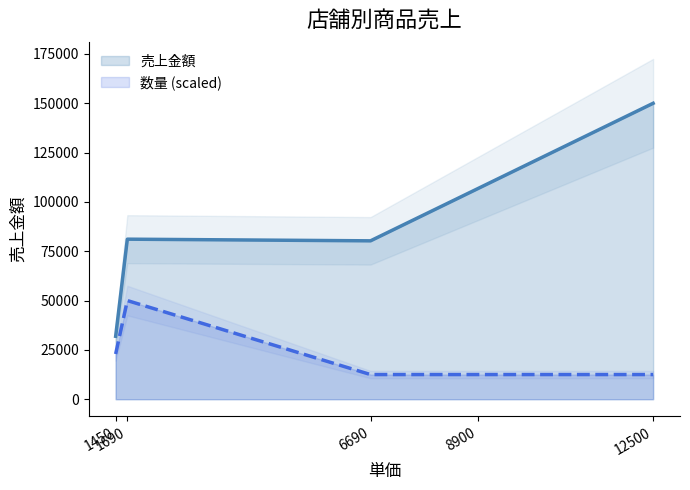

Is the value of 数量 at 1690 greater than the value of 売上金額 at 6690?

No